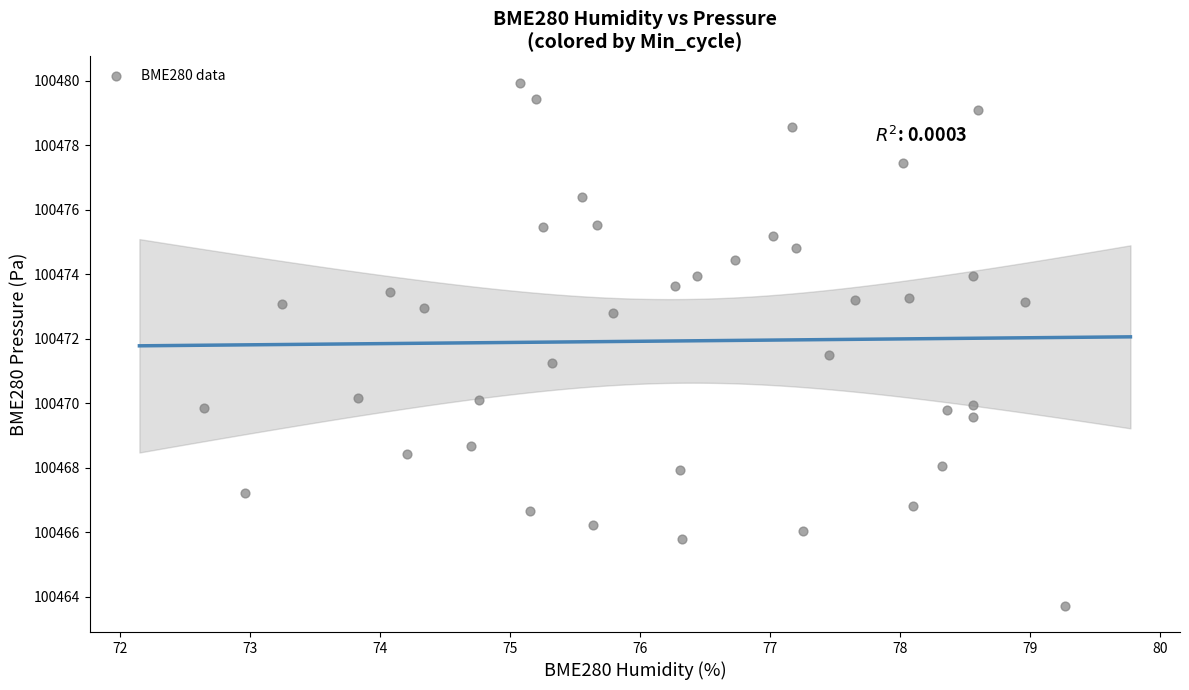

What is the range of X values (max minus min)?

6.6